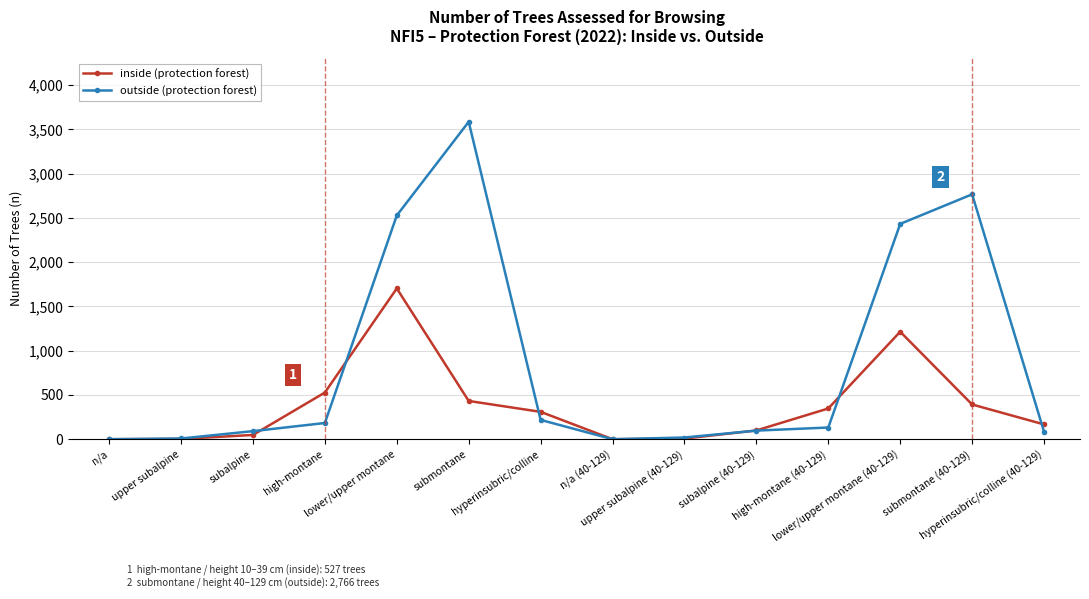

At which label does inside (protection forest) first exceed 309?

high-montane